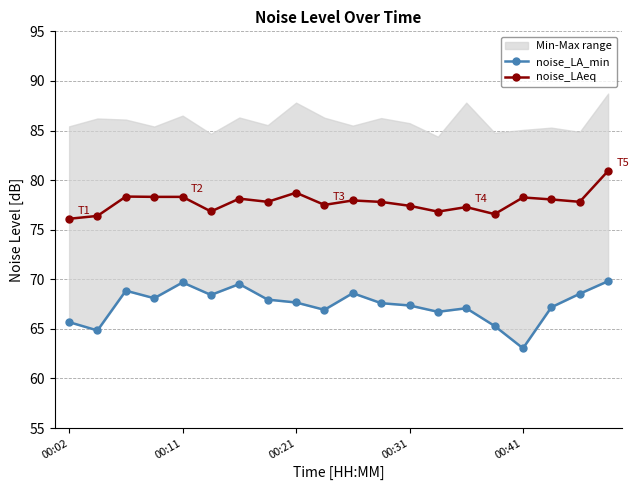

What is the sum of all noise_LAeq values?

1555.3